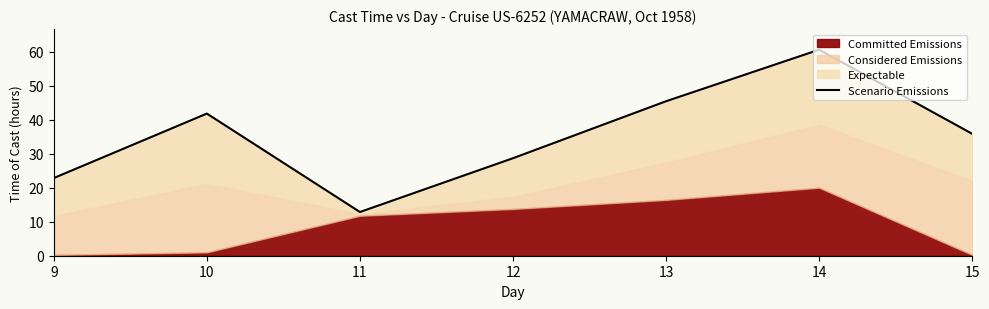

Between 15 and 11, which is larger?

15